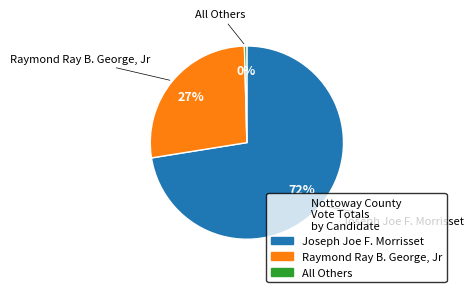

Rank the categories by value from highest to lowest.

Joseph Joe F. Morrisset, Raymond Ray B. George, Jr, All Others